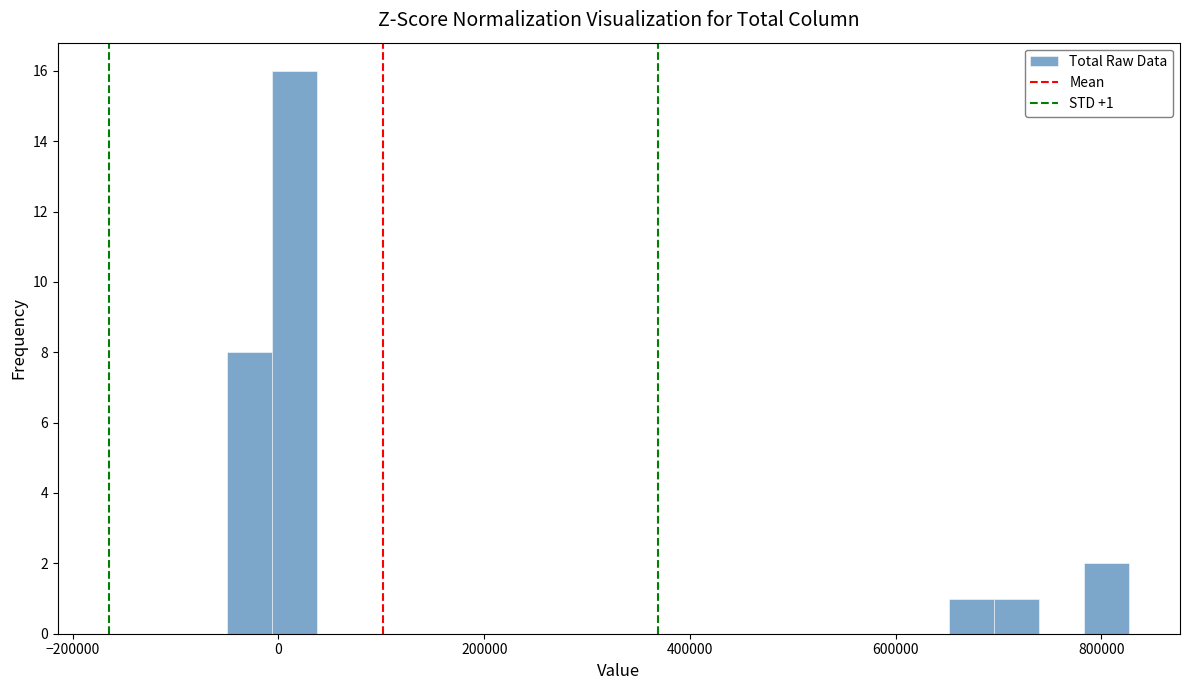

Read against the x-axis, roughly where is the centre of the tallest bar?

20000